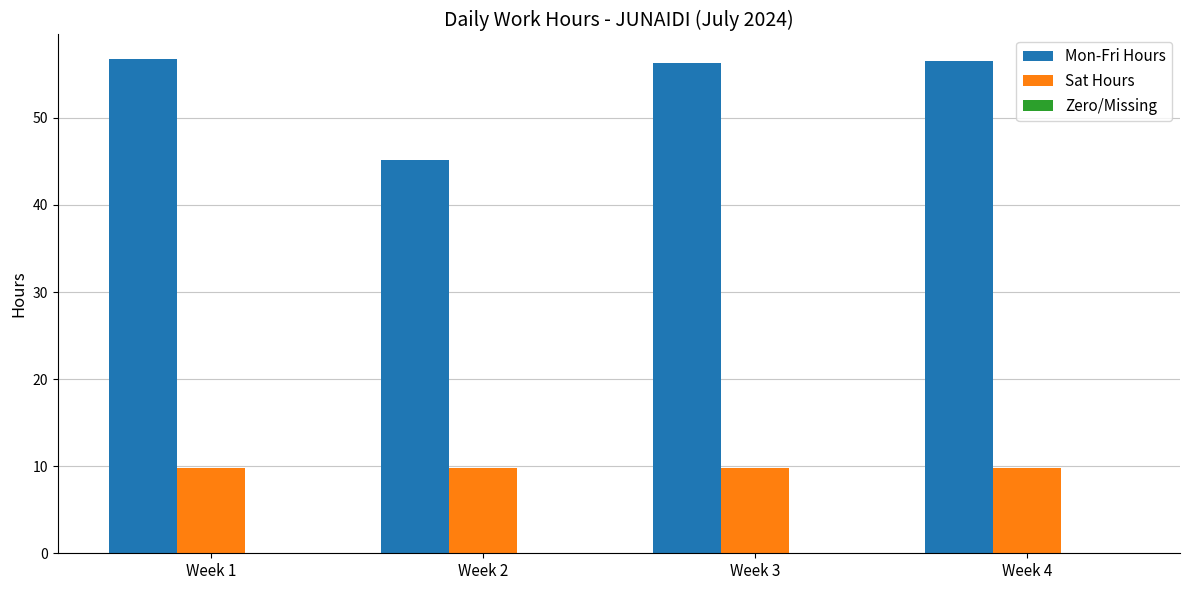

What is the difference between the Mon-Fri Hours values at Week 3 and Week 2?

11.1